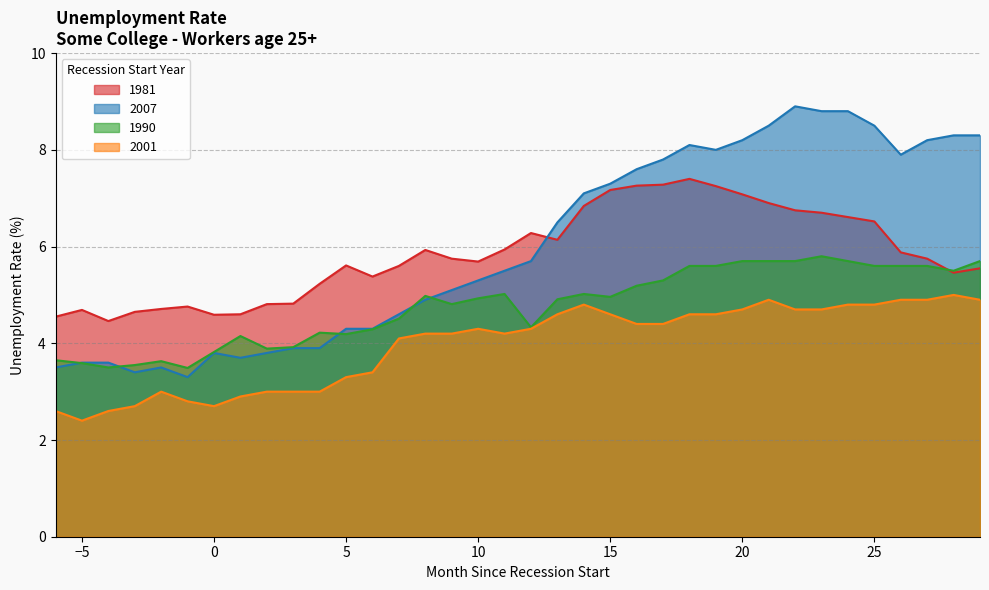

Is it true that 2007 equals 8.1 at 18?

True